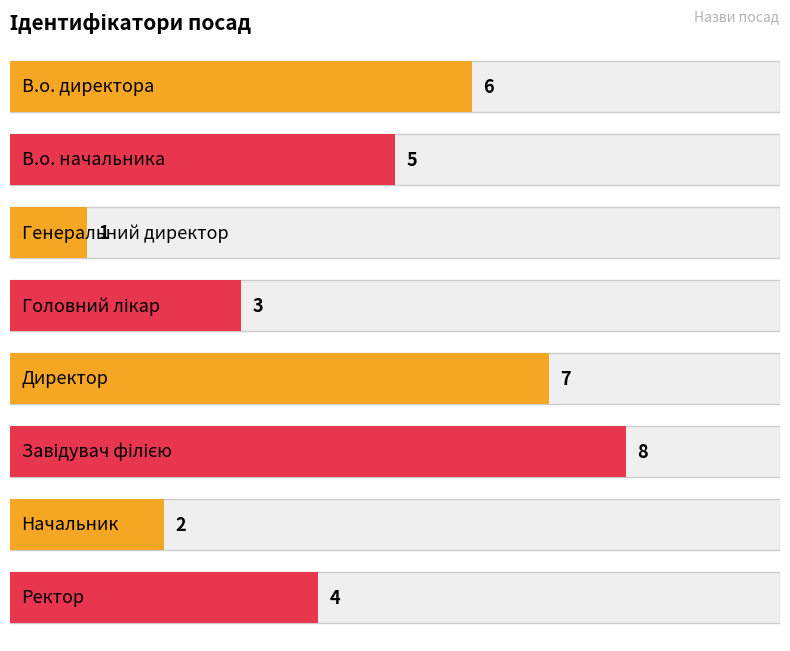

What is the approximate value at Начальник?

2